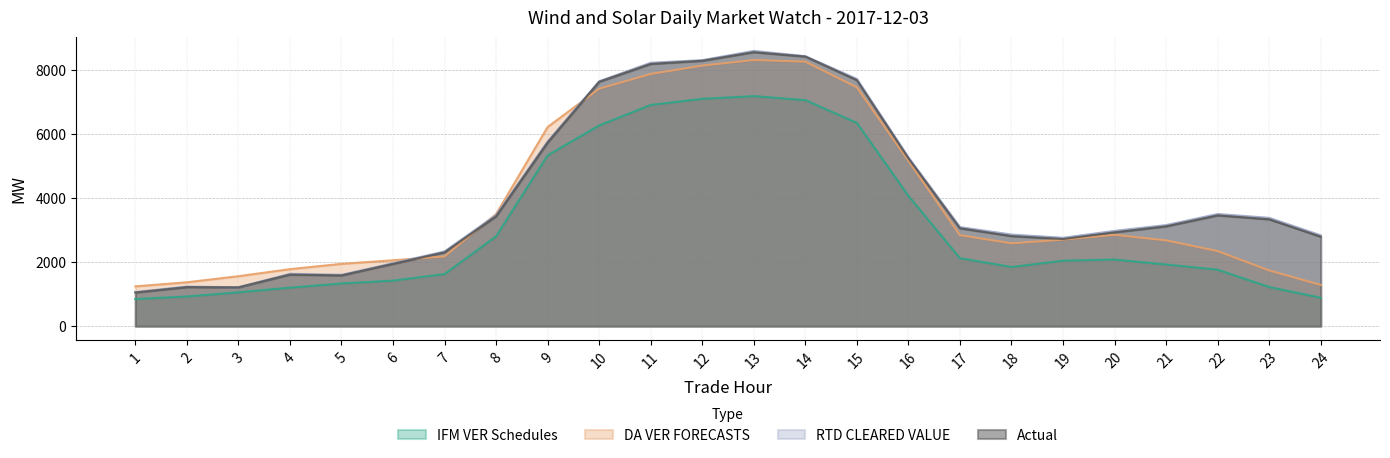

Reading left to right, transcribe all the data shown in this chart.

IFM VER Schedules: 846.8	925.5	1056.9	1201.9	1331.8	1421.4	1626.4	2804.7	5334.2	6269.2	6908.9	7101.0	7184.0	7060.3	6348.2	4066.8	2122.6	1846.9	2043.4	2081.1	1923.9	1763.2	1221.6	886.2
DA VER FORECASTS: 1242.4	1369.9	1559.7	1780.1	1945.7	2057.7	2177.9	3502.3	6219.9	7416.9	7877.9	8138.3	8313.4	8262.2	7459.2	5165.3	2841.0	2587.3	2702.7	2853.1	2678.7	2345.0	1739.3	1287.5
RTD CLEARED VALUE: 1065.8	1236.2	1214.4	1635.4	1603.9	1965.9	2332.9	3471.4	5770.9	7649.0	8226.9	8308.8	8597.2	8432.4	7721.2	5270.7	3093.7	2860.5	2759.4	2975.9	3157.1	3502.3	3382.6	2836.7
Actual: 1050.9	1220.0	1212.0	1610.7	1585.3	1946.1	2305.9	3433.0	5736.0	7633.5	8190.3	8289.7	8557.2	8421.3	7684.1	5244.2	3057.5	2814.1	2721.9	2930.8	3117.9	3460.5	3337.9	2794.9